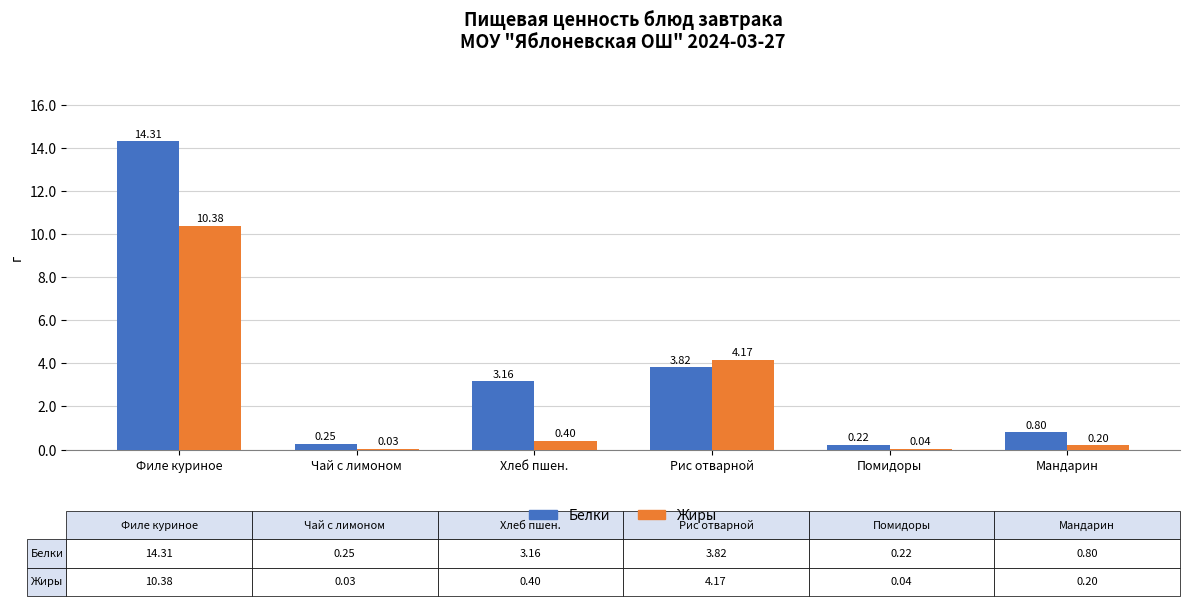

What is the sum of all Жиры values?

15.2